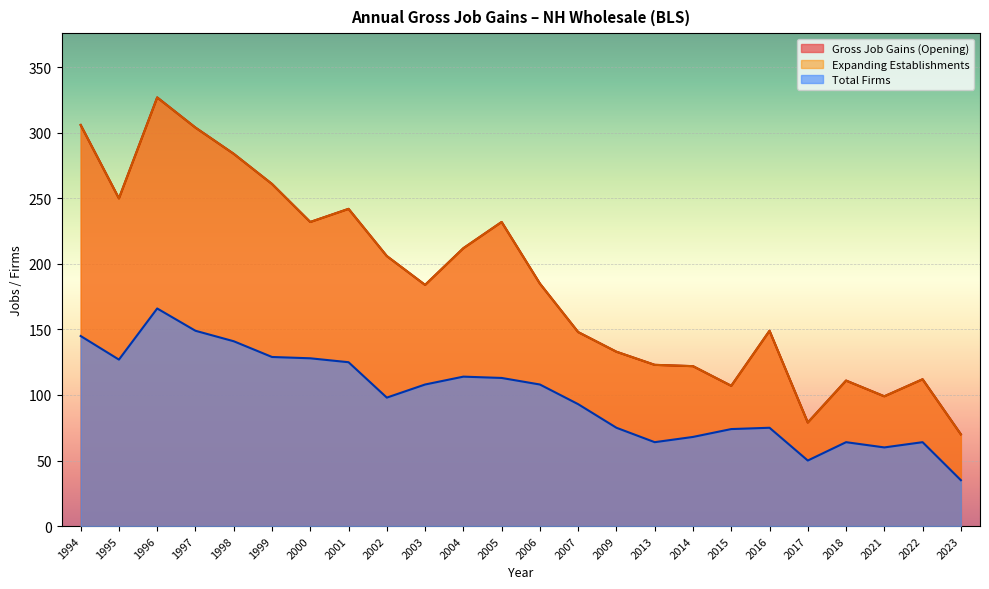

What is the greatest value displayed?

327